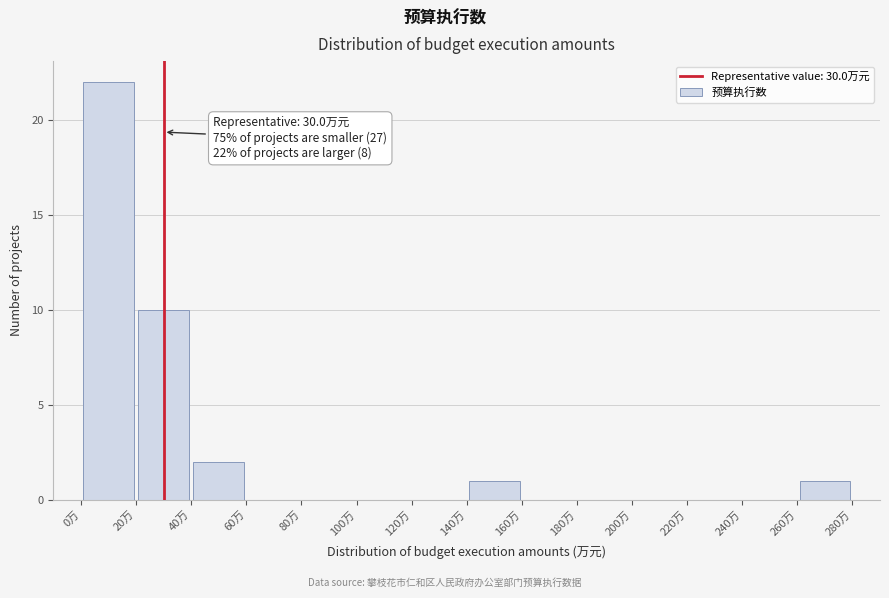

Over which range of the x-axis is the bar tallest?

0 to 20